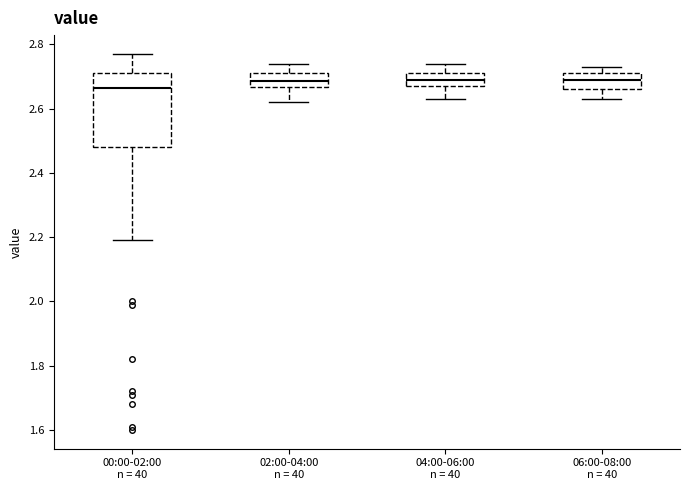

Reading left to right, read every box against the y-axis: the position of its median line, the range the box covers, and the ends of its whiskers. The values are not printed on the chart, so give them approximately, as read against the axis.

00:00-02:00 n = 40: median 2.66, box 2.48 to 2.72, whiskers 2.20 to 2.78
02:00-04:00 n = 40: median 2.68, box 2.66 to 2.72, whiskers 2.62 to 2.74
04:00-06:00 n = 40: median 2.70, box 2.68 to 2.72, whiskers 2.64 to 2.74
06:00-08:00 n = 40: median 2.70, box 2.66 to 2.72, whiskers 2.64 to 2.74